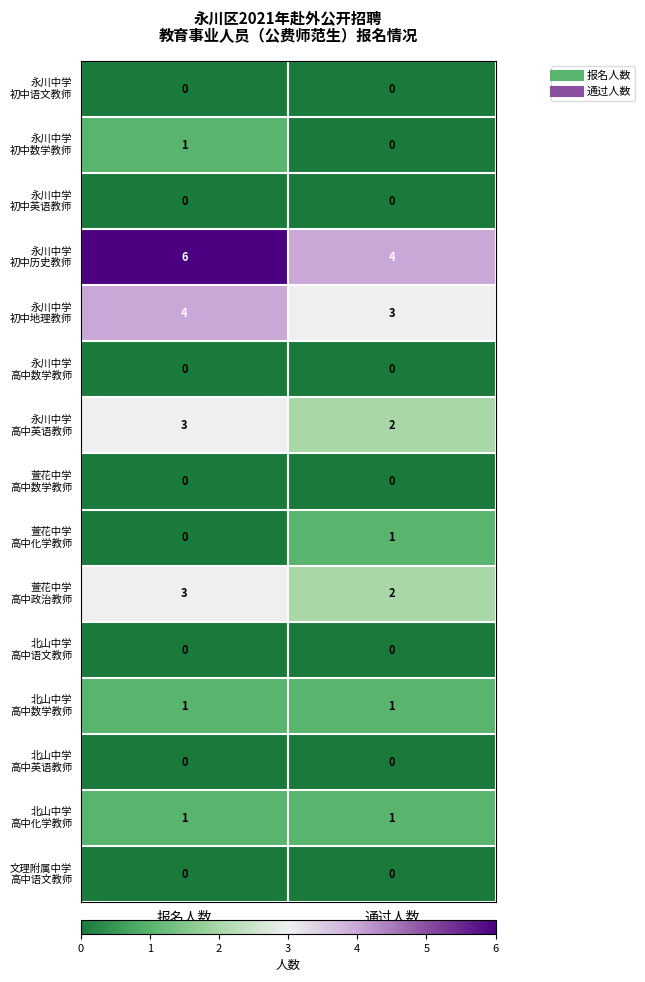

What is the spread (max minus min) of values at 报名人数?

6